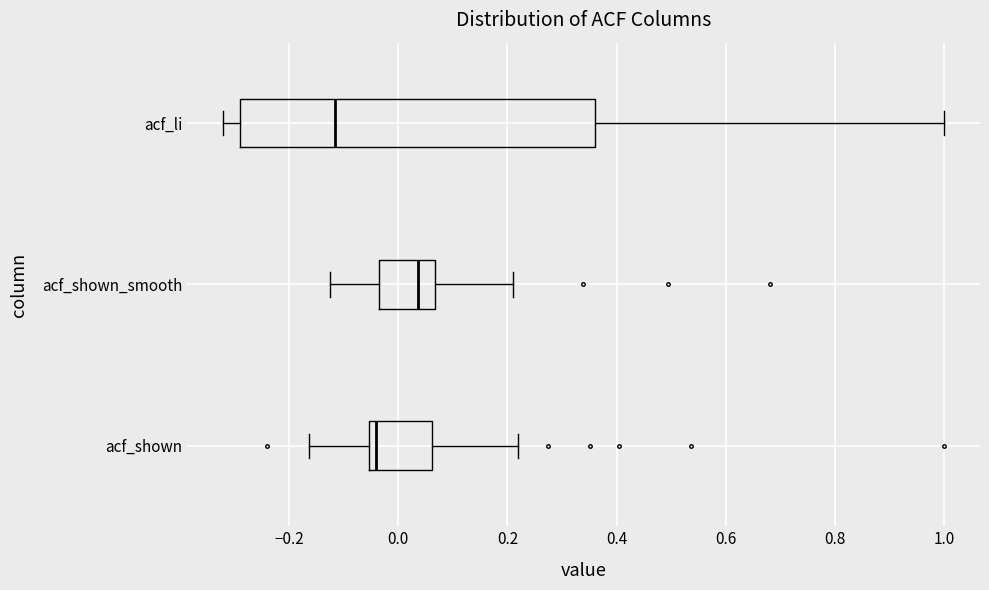

Reading bottom to top, read every box against the x-axis: the position of its median line, the range the box covers, and the ends of its whiskers. The values are not printed on the chart, so give them approximately, as read against the axis.

acf_shown: median -0.04, box -0.06 to 0.06, whiskers -0.16 to 0.22
acf_shown_smooth: median 0.04, box -0.04 to 0.06, whiskers -0.12 to 0.22
acf_li: median -0.12, box -0.28 to 0.36, whiskers -0.32 to 1.00